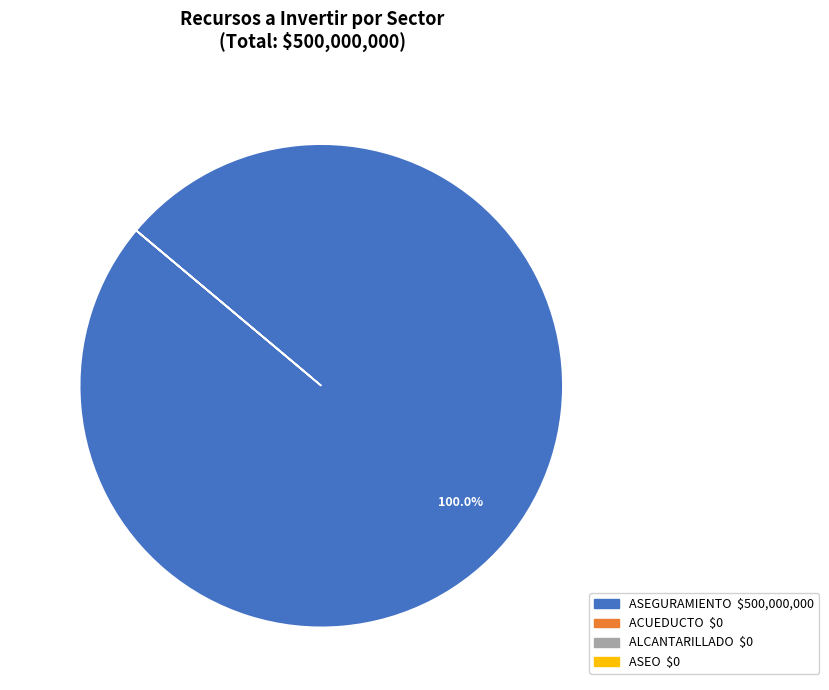

What is the largest slice in the pie chart?

ASEGURAMIENTO